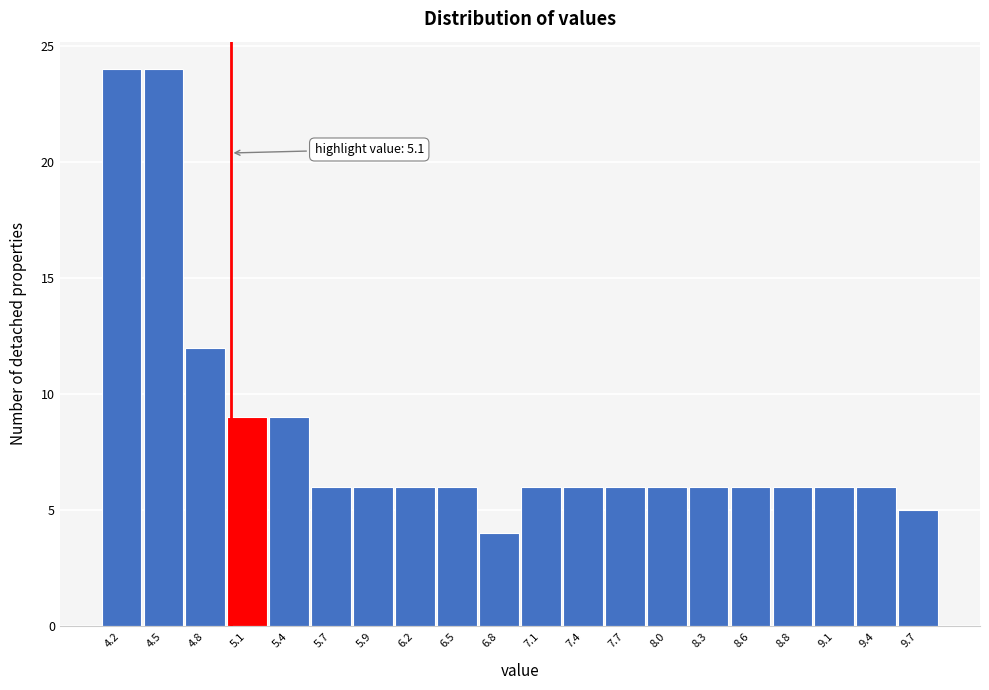

Reading left to right, transcribe all the data shown in this chart.

24	24	12	9	9	6	6	6	6	4	6	6	6	6	6	6	6	6	6	5